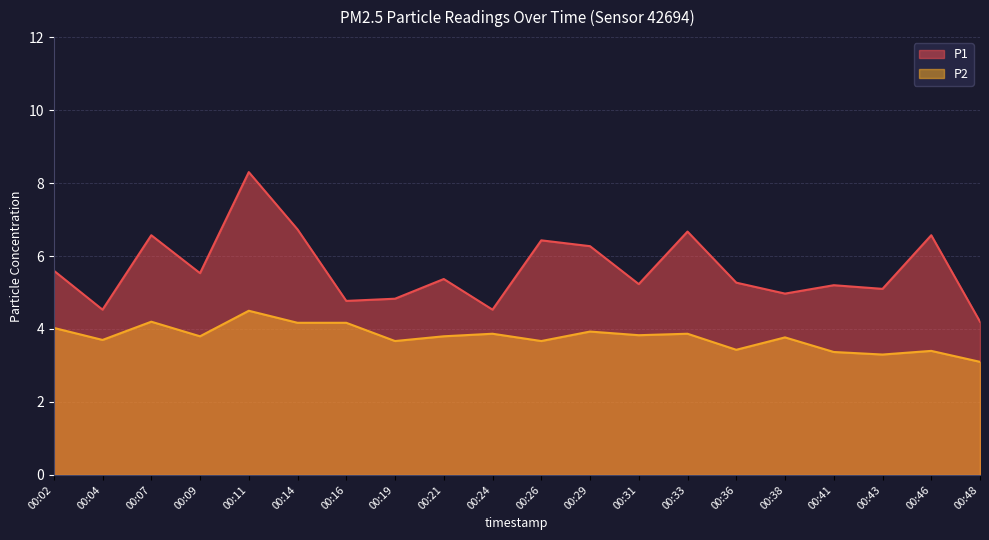

Which series has the largest total across all categories?

P1